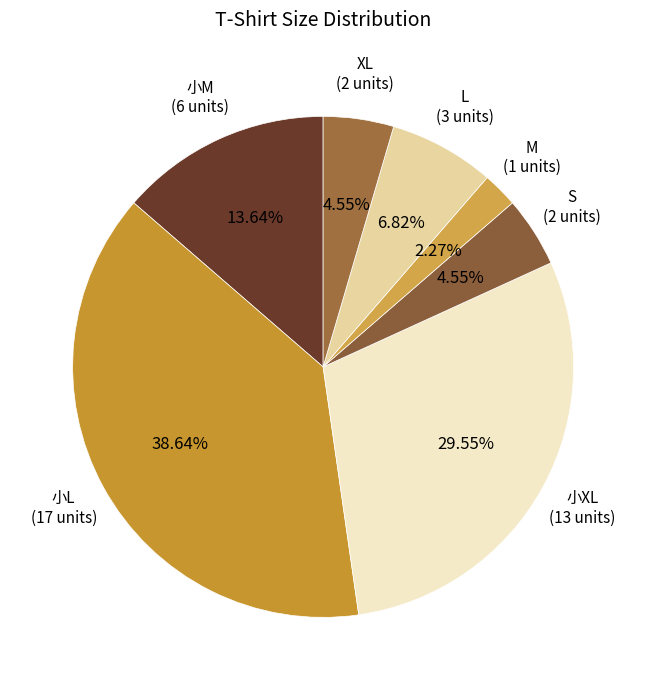

Rank the categories by value from highest to lowest.

小L, 小XL, 小M, L, S, XL, M